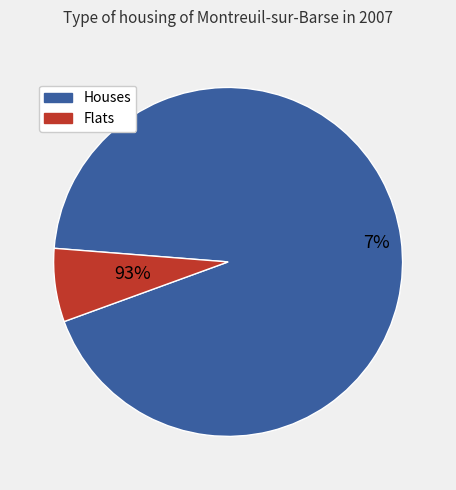

Is it true that OH- is 11% of the pie?

False